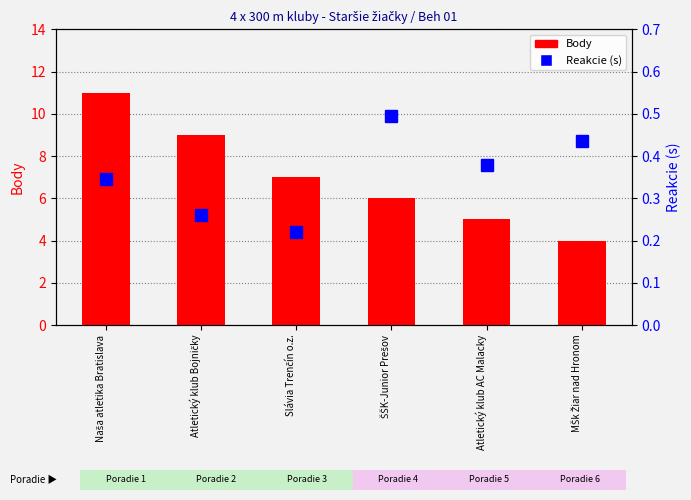

Which has a higher value, Naša atletika Bratislava or Slávia Trenčín o.z.?

Naša atletika Bratislava